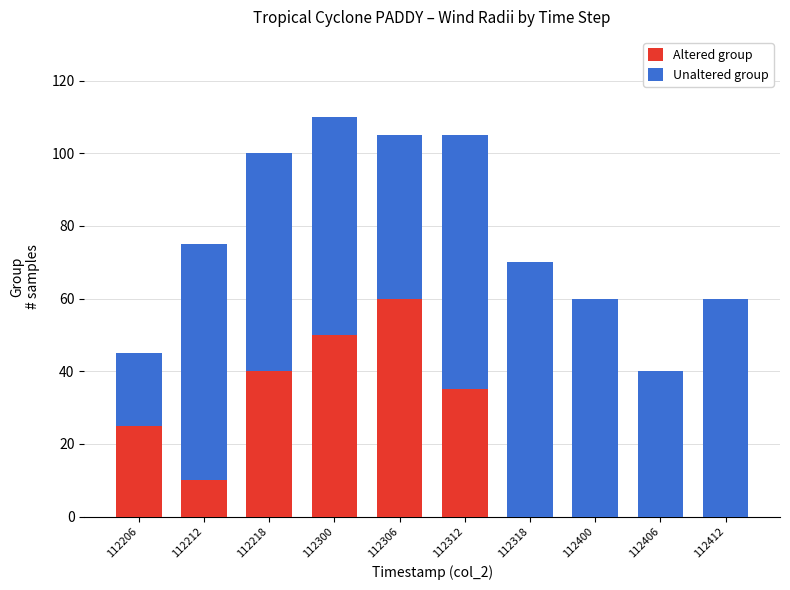

The value of Altered group at 112212 is 6. True or false?

False